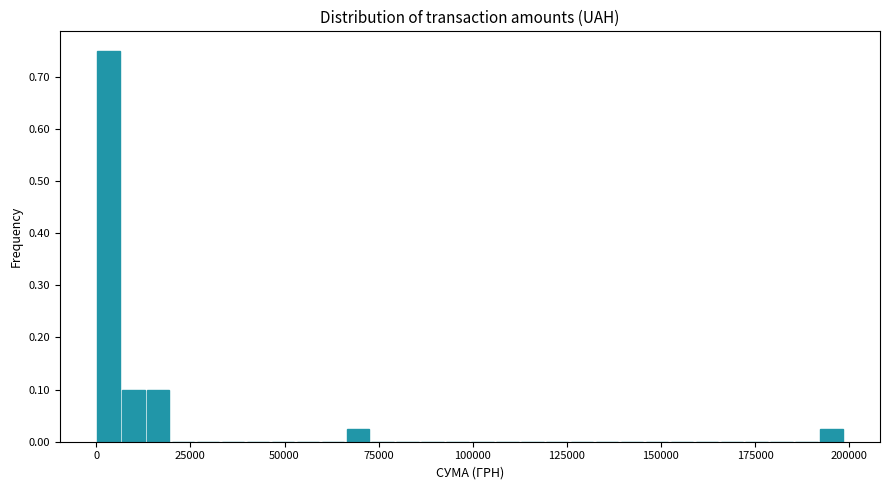

Read against the x-axis, roughly where is the centre of the tallest bar?

5000